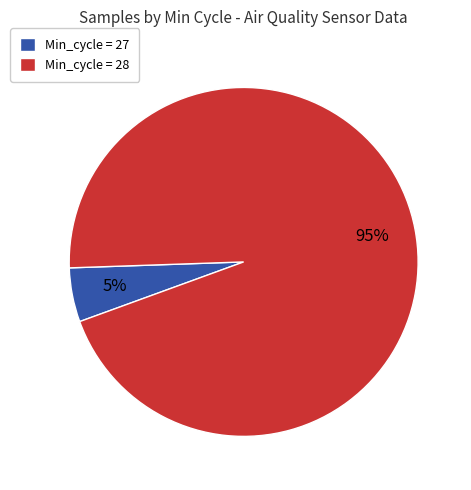

Is the sum of Min_cycle = 27 and Min_cycle = 28 greater than half?

Yes